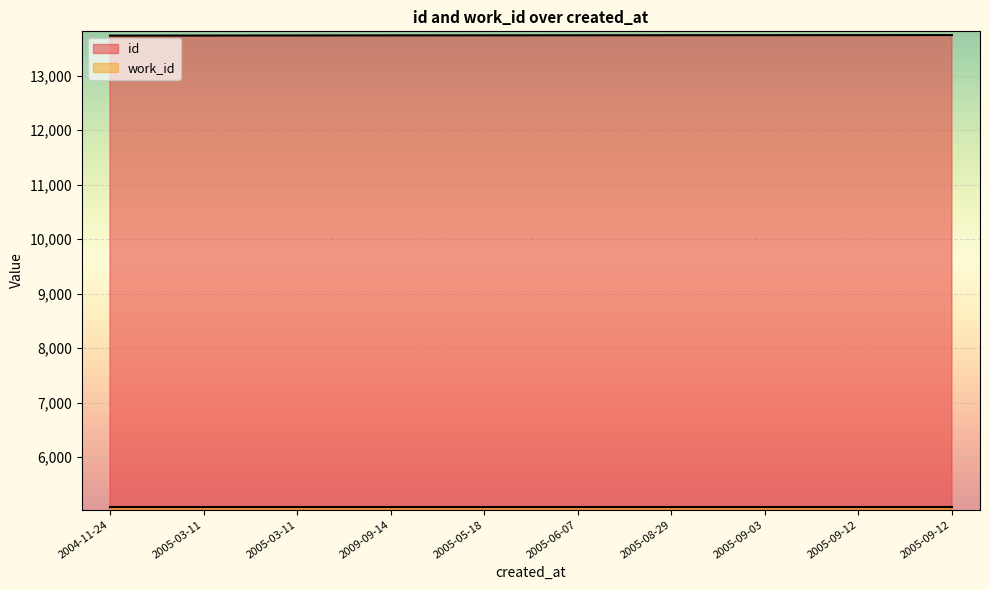

What is the sum of the values at 2005-03-11 and 2005-09-12?

27483